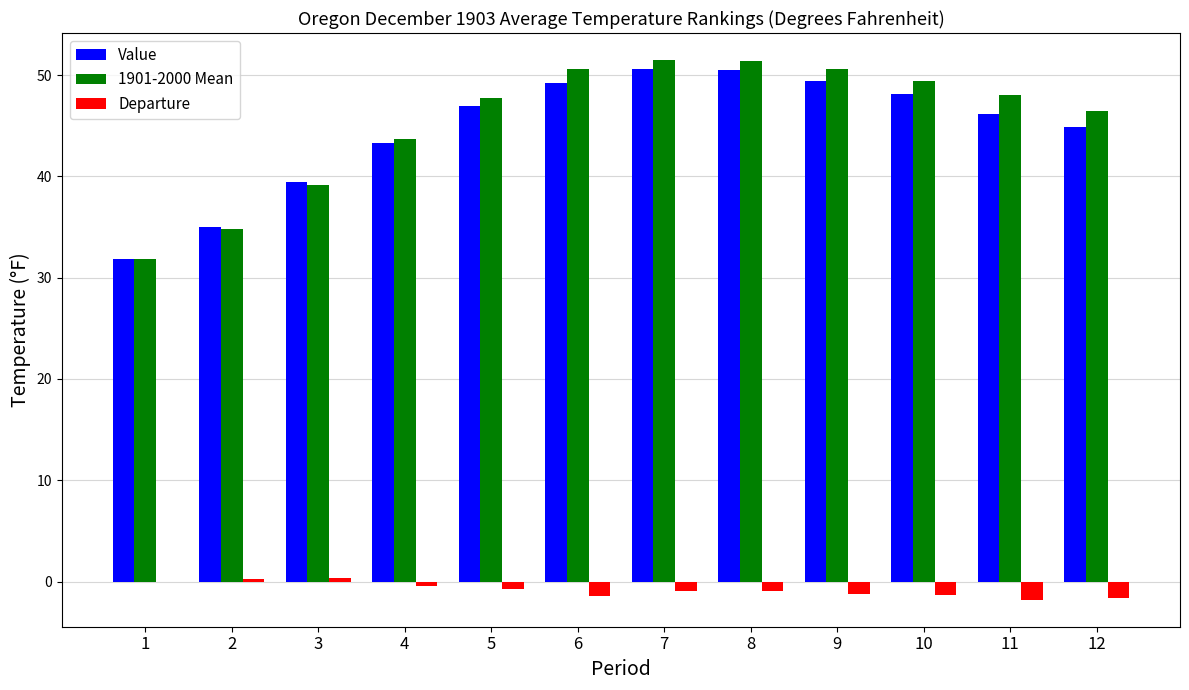

The Value series shows 50.5 at 8. True or false?

True